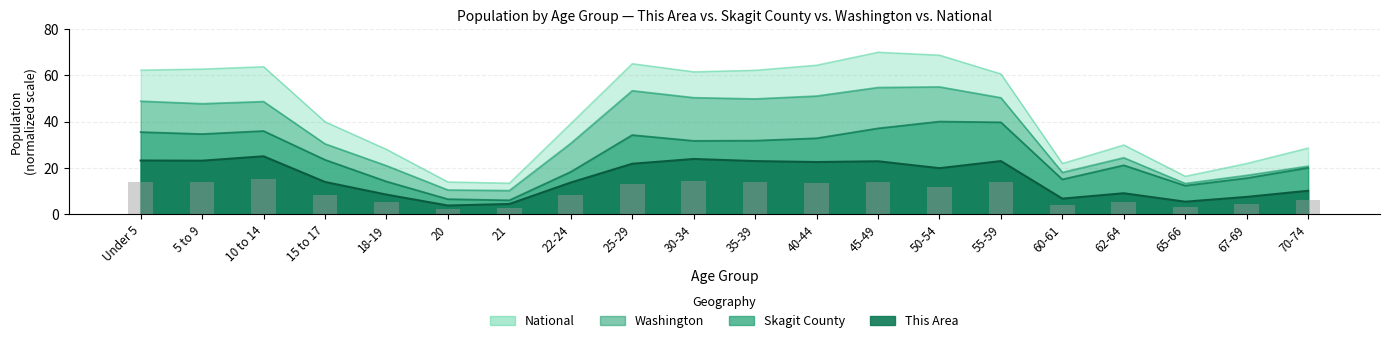

Reading left to right, transcribe all the data shown in this chart.

This Area: Under 5=23.2	5 to 9=23.1	10 to 14=25.0	15 to 17=13.9	18-19=8.4	20=3.7	21=4.4	22-24=13.7	25-29=21.8	30-34=23.8	35-39=22.9	40-44=22.5	45-49=22.8	50-54=19.9	55-59=22.9	60-61=6.7	62-64=9.0	65-66=5.4	67-69=7.5	70-74=10.1
Skagit County: Under 5=35.5	5 to 9=34.6	10 to 14=35.9	15 to 17=23.5	18-19=14.1	20=6.5	21=6.0	22-24=18.3	25-29=34.2	30-34=31.7	35-39=31.8	40-44=32.8	45-49=37.1	50-54=40.0	55-59=39.7	60-61=15.0	62-64=21.1	65-66=12.3	67-69=15.6	70-74=20.0
Washington: Under 5=48.8	5 to 9=47.7	10 to 14=48.7	15 to 17=30.4	18-19=20.9	20=10.4	21=10.2	22-24=30.6	25-29=53.3	30-34=50.3	35-39=49.8	40-44=51.0	45-49=54.7	50-54=55.0	55-59=50.3	60-61=18.0	62-64=24.4	65-66=13.3	67-69=16.8	70-74=20.7
National: Under 5=62.3	5 to 9=62.7	10 to 14=63.7	15 to 17=39.9	18-19=28.0	20=13.9	21=13.4	22-24=39.2	25-29=65.0	30-34=61.5	35-39=62.2	40-44=64.4	45-49=70.0	50-54=68.7	55-59=60.6	60-61=21.9	62-64=29.9	65-66=16.4	67-69=21.9	70-74=28.6